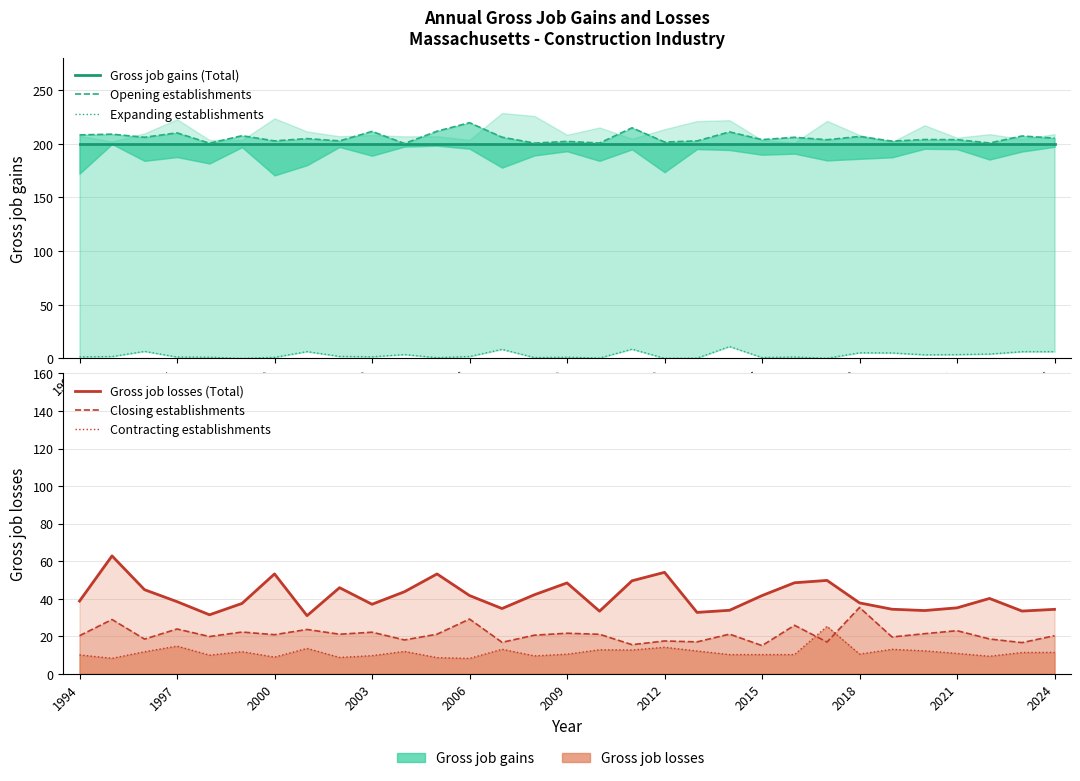

Between 2009 and 13, which is larger?

2009